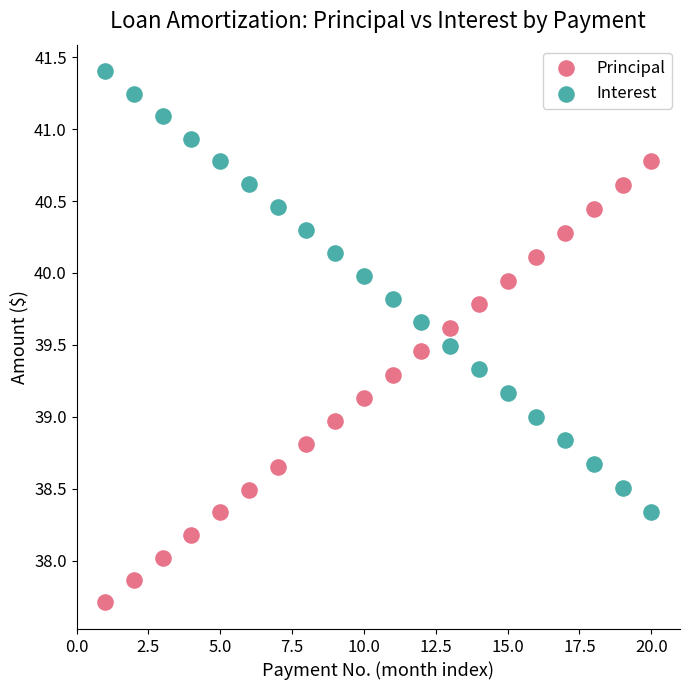

Which series reaches the minimum Y coordinate?

Principal